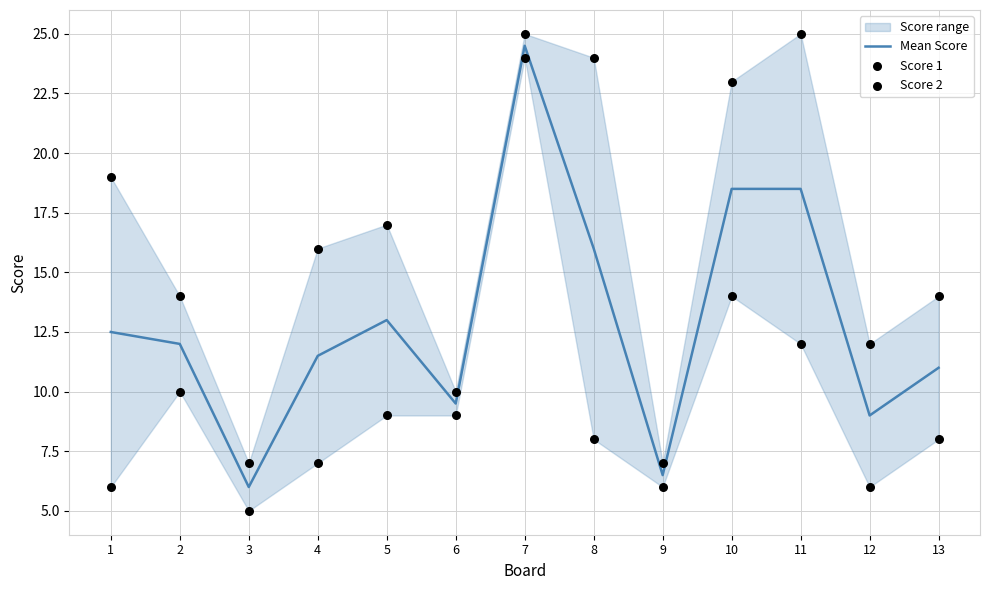

Which series has the largest Y range (max minus min)?

Score 1